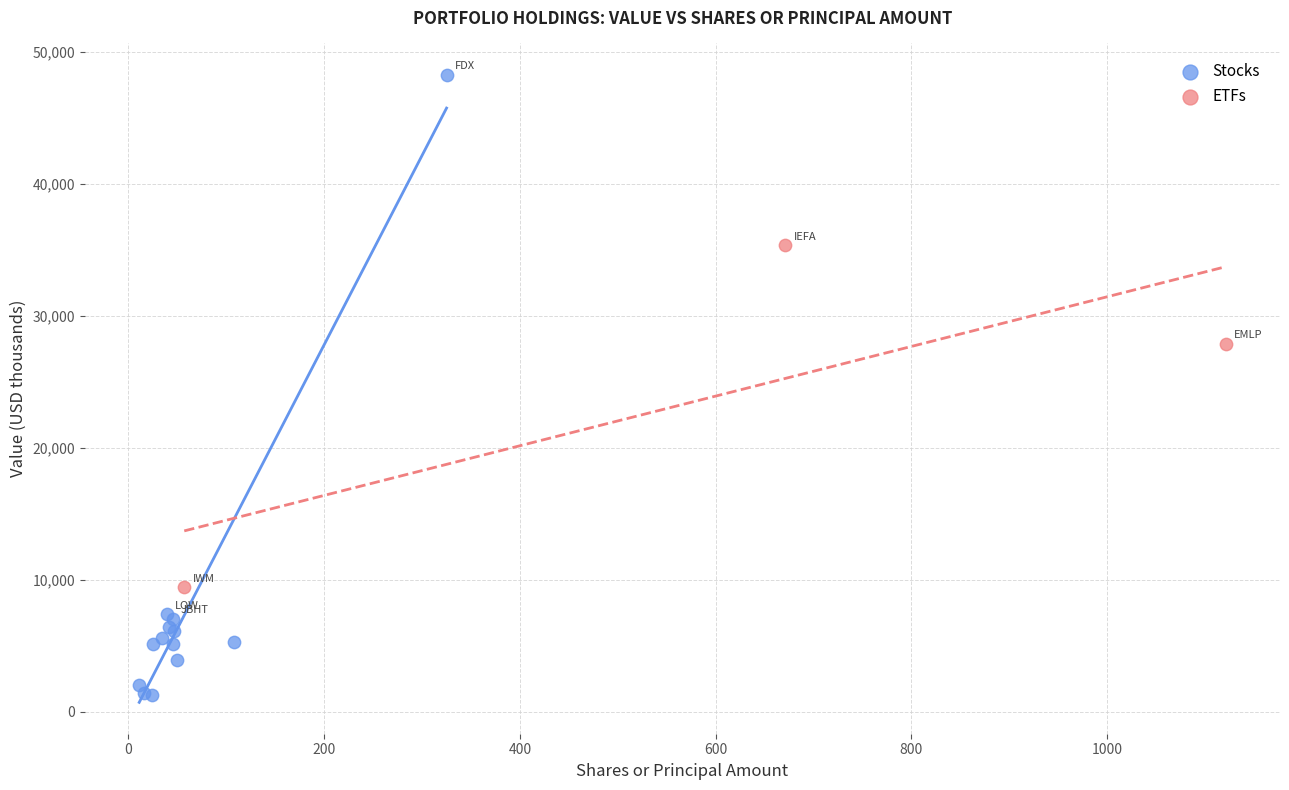

Which series reaches the maximum Y coordinate?

Stocks